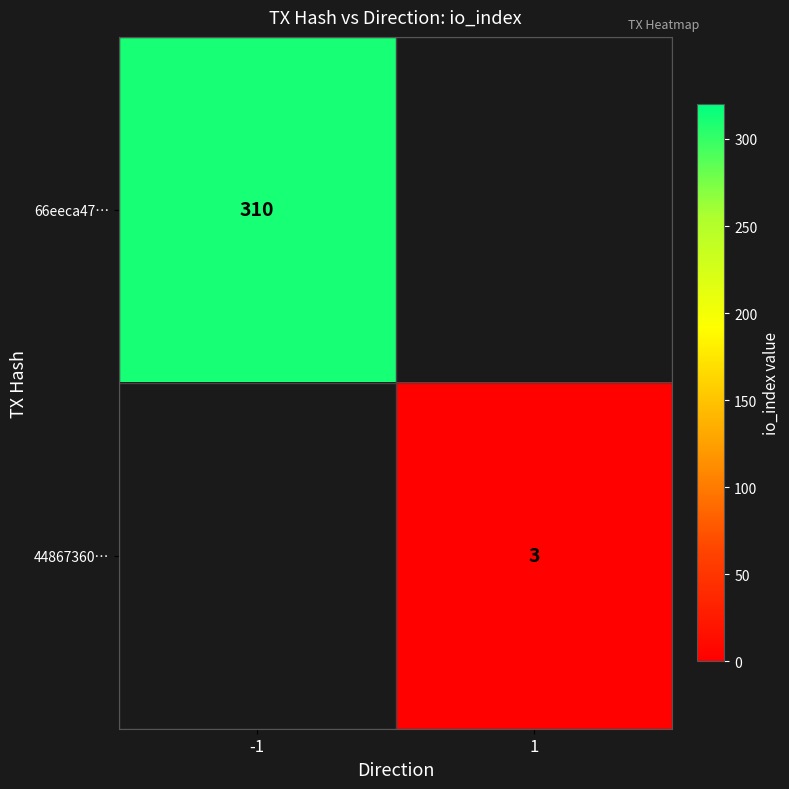

The value of 66eeca47… at -1 is 405. True or false?

False